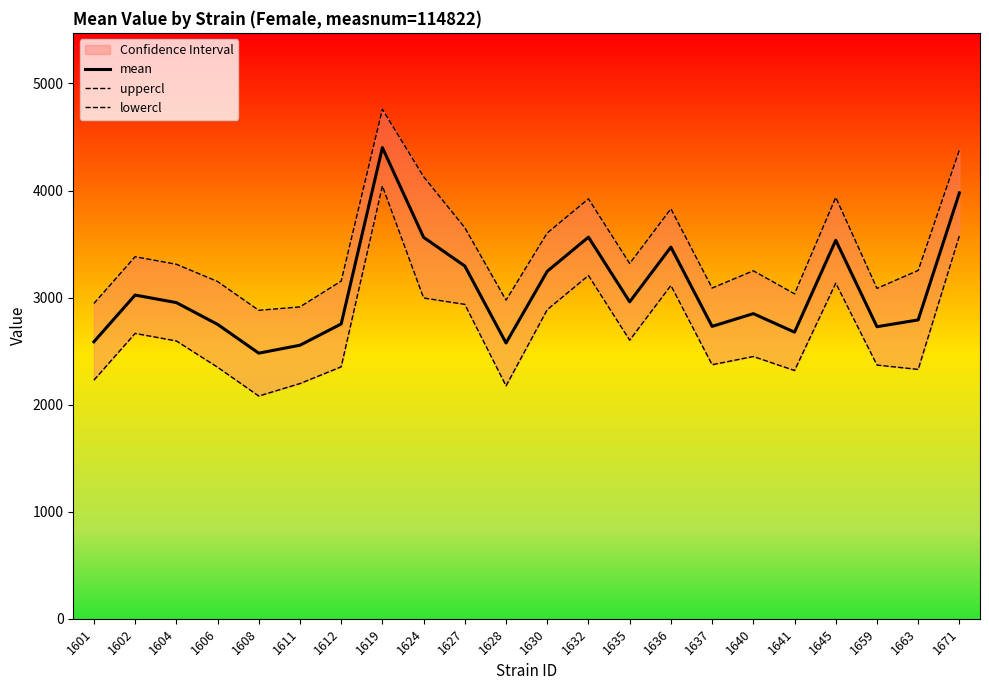

At 1611, list the series in order from largest to smallest.

uppercl, mean, lowercl